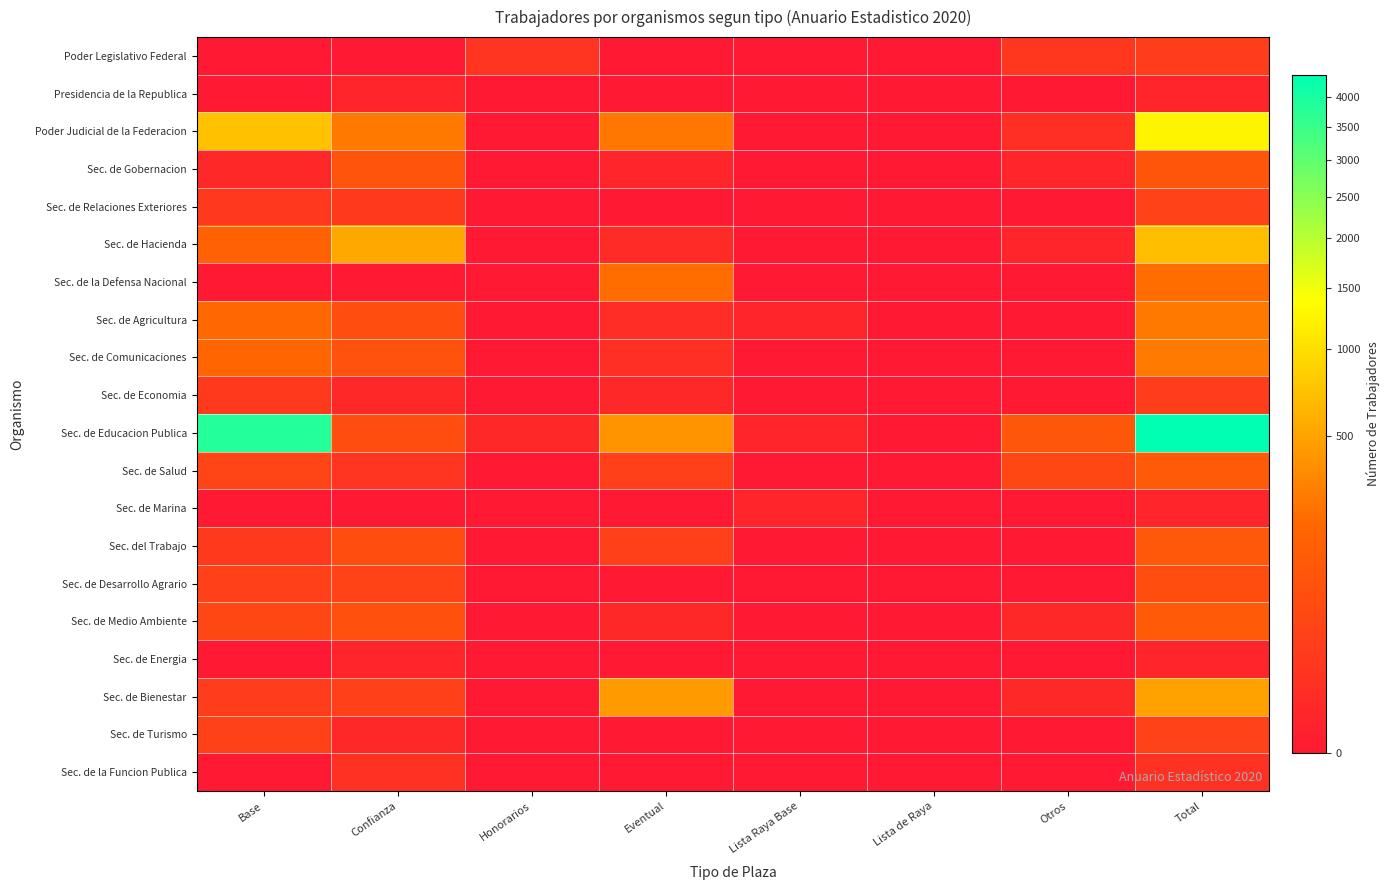

How many categories are shown in the chart?

8